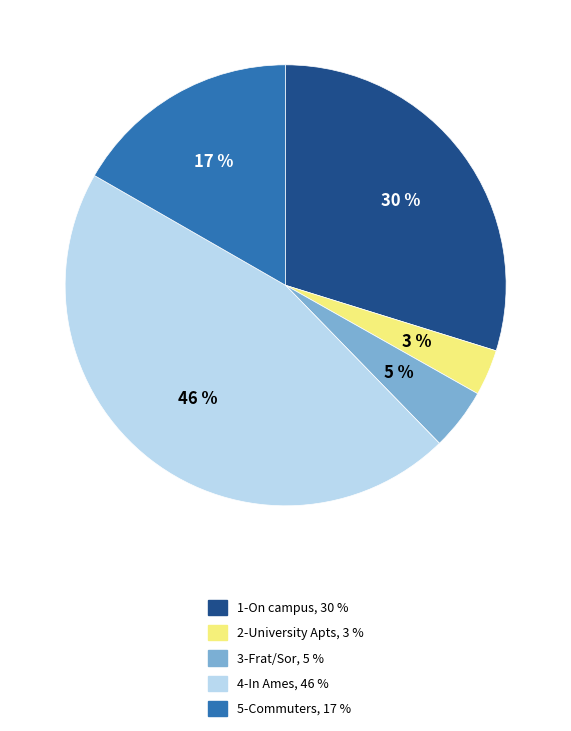

Is there a majority slice in this chart?

No